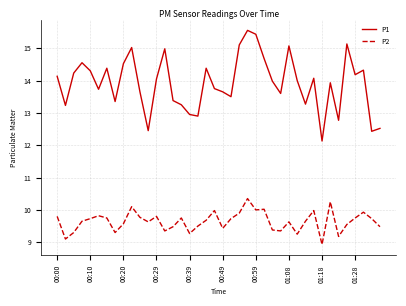

In P1, how many points are lower than both neighbors (excluding endpoints)?

12